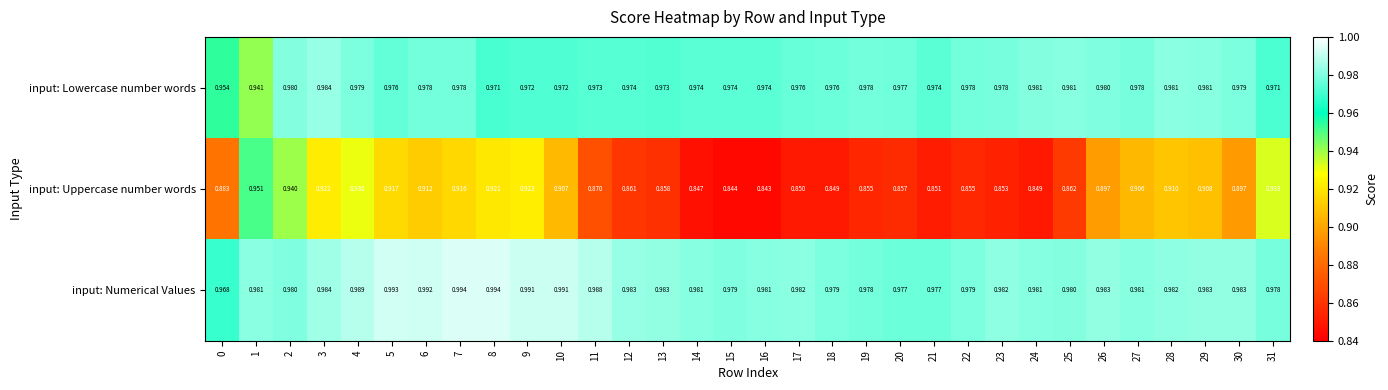

Which series has the largest total across all categories?

input: Numerical Values